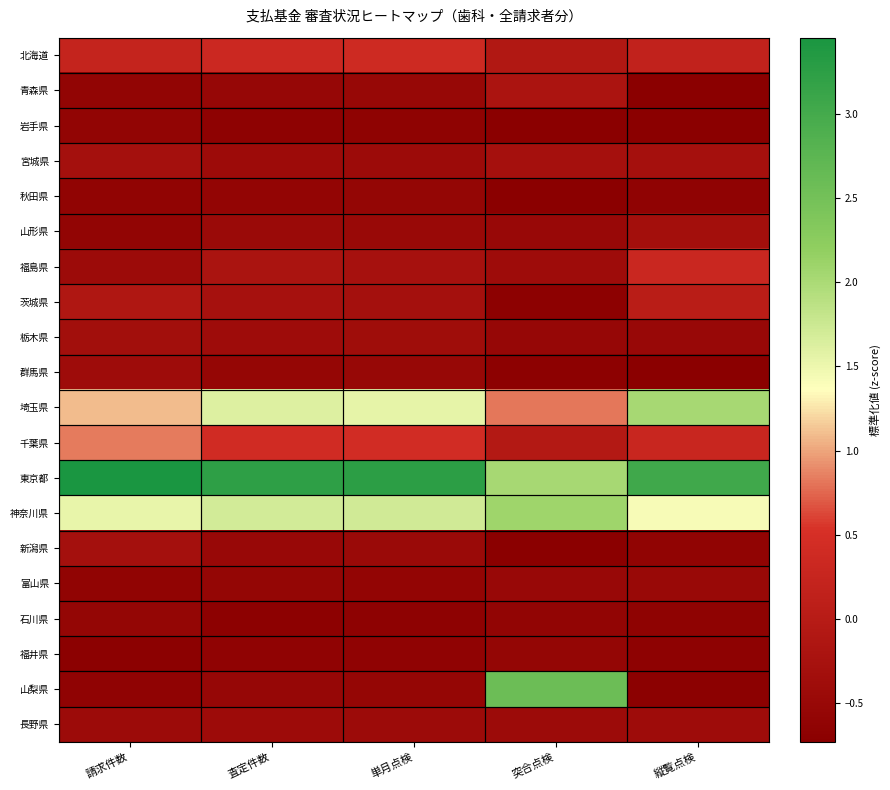

Reading right to left, transcribe all the data shown in this chart.

北海道: 縦覧点検=0.2	突合点検=-0.1	単月点検=0.4	査定件数=0.3	請求件数=0.2
青森県: 縦覧点検=-0.7	突合点検=-0.2	単月点検=-0.5	査定件数=-0.5	請求件数=-0.6
岩手県: 縦覧点検=-0.7	突合点検=-0.7	単月点検=-0.6	査定件数=-0.7	請求件数=-0.6
宮城県: 縦覧点検=-0.3	突合点検=-0.3	単月点検=-0.4	査定件数=-0.4	請求件数=-0.3
秋田県: 縦覧点検=-0.6	突合点検=-0.7	単月点検=-0.6	査定件数=-0.6	請求件数=-0.6
山形県: 縦覧点検=-0.3	突合点検=-0.5	単月点検=-0.5	査定件数=-0.5	請求件数=-0.6
福島県: 縦覧点検=0.3	突合点検=-0.4	単月点検=-0.3	査定件数=-0.2	請求件数=-0.4
茨城県: 縦覧点検=0.1	突合点検=-0.7	単月点検=-0.3	査定件数=-0.3	請求件数=-0.1
栃木県: 縦覧点検=-0.5	突合点検=-0.5	単月点検=-0.4	査定件数=-0.4	請求件数=-0.3
群馬県: 縦覧点検=-0.7	突合点検=-0.7	単月点検=-0.5	査定件数=-0.5	請求件数=-0.4
埼玉県: 縦覧点検=2.0	突合点検=0.8	単月点検=1.6	査定件数=1.6	請求件数=1.1
千葉県: 縦覧点検=0.3	突合点検=-0.0	単月点検=0.4	査定件数=0.4	請求件数=0.8
東京都: 縦覧点検=3.0	突合点検=2.0	単月点検=3.2	査定件数=3.2	請求件数=3.5
神奈川県: 縦覧点検=1.4	突合点検=2.1	単月点検=1.7	査定件数=1.7	請求件数=1.5
新潟県: 縦覧点検=-0.6	突合点検=-0.7	単月点検=-0.5	査定件数=-0.5	請求件数=-0.3
富山県: 縦覧点検=-0.5	突合点検=-0.5	単月点検=-0.6	査定件数=-0.6	請求件数=-0.6
石川県: 縦覧点検=-0.6	突合点検=-0.6	単月点検=-0.7	査定件数=-0.7	請求件数=-0.6
福井県: 縦覧点検=-0.7	突合点検=-0.6	単月点検=-0.6	査定件数=-0.6	請求件数=-0.7
山梨県: 縦覧点検=-0.7	突合点検=2.6	単月点検=-0.5	査定件数=-0.5	請求件数=-0.6
長野県: 縦覧点検=-0.4	突合点検=-0.4	単月点検=-0.4	査定件数=-0.4	請求件数=-0.4